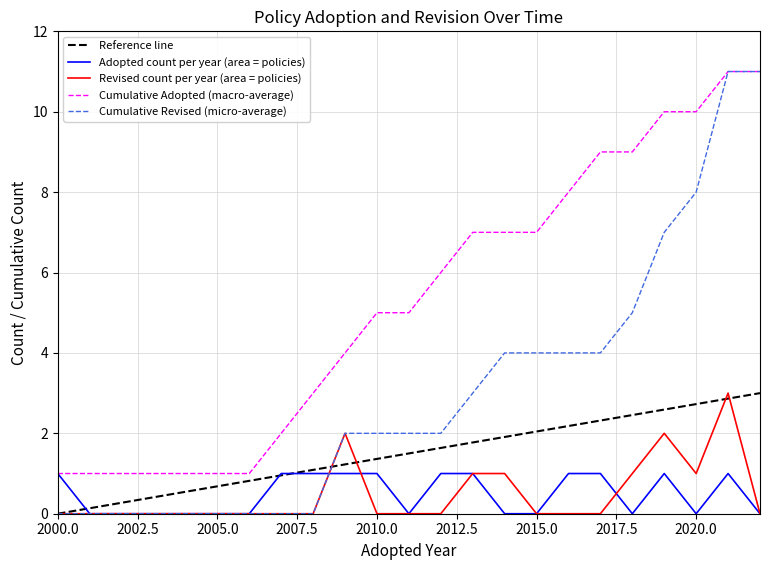

True or false: Cumulative Revised (micro-average) has a value of 4 at 2015.0.

True